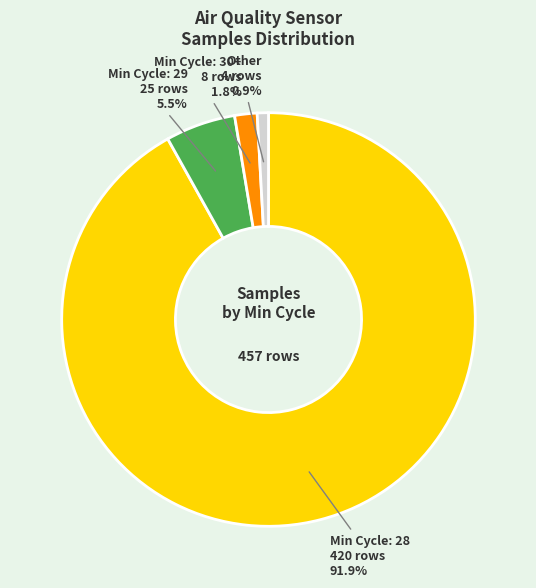

Is there any slice that represents more than half of the pie?

Yes